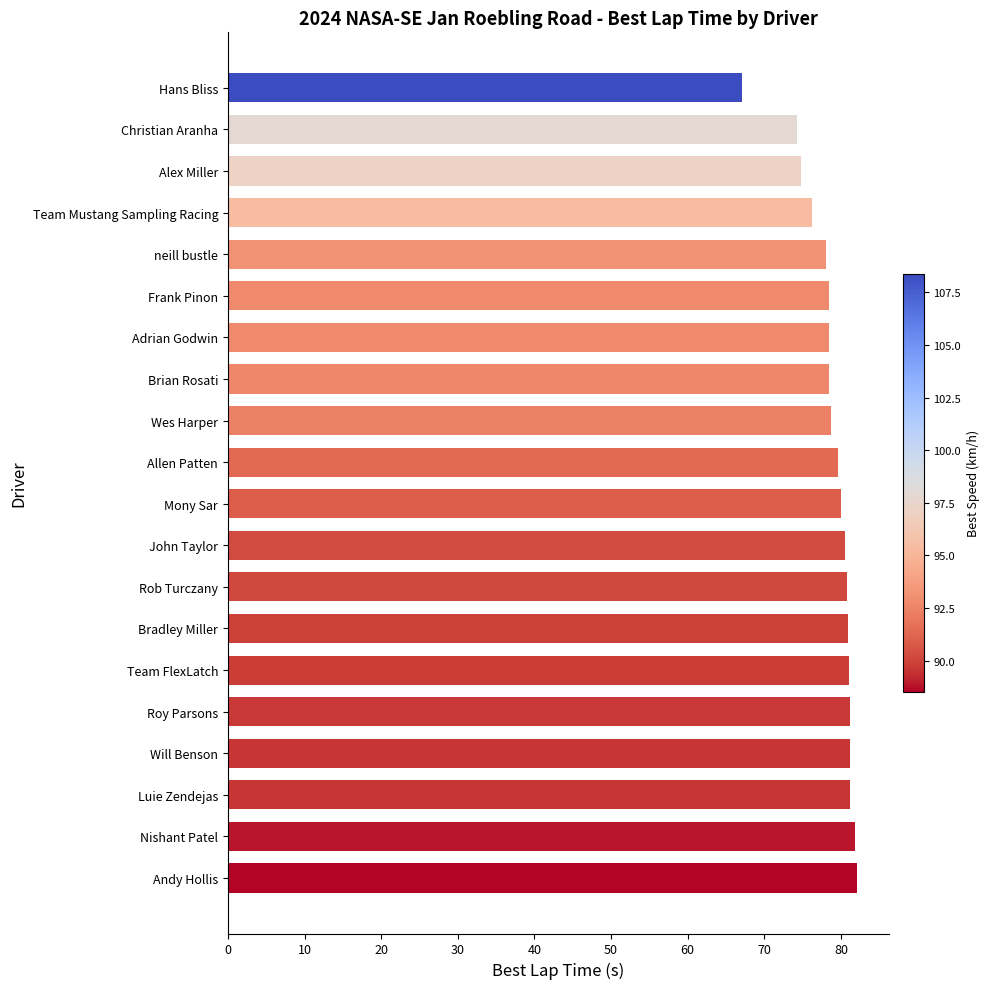

What is the difference between the second highest and second lowest values?

7.5